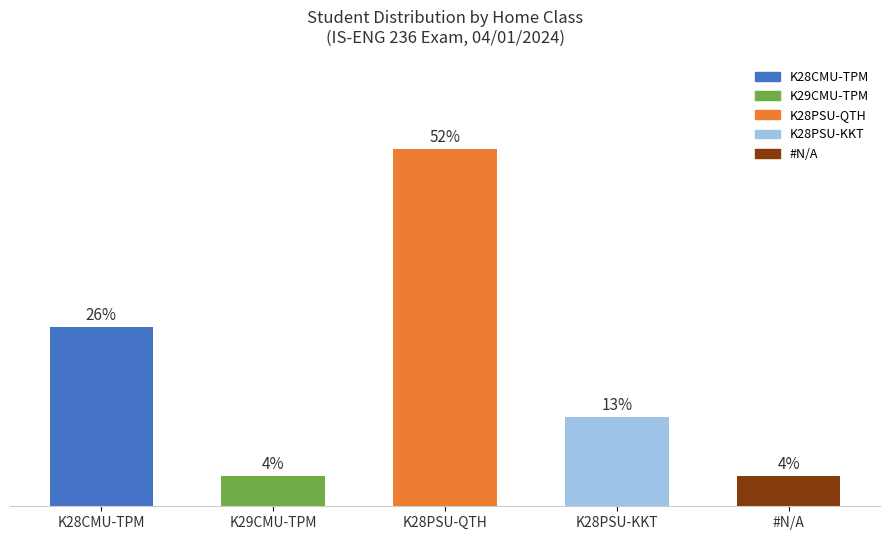

What is the label of the 1st bar from the right?

#N/A